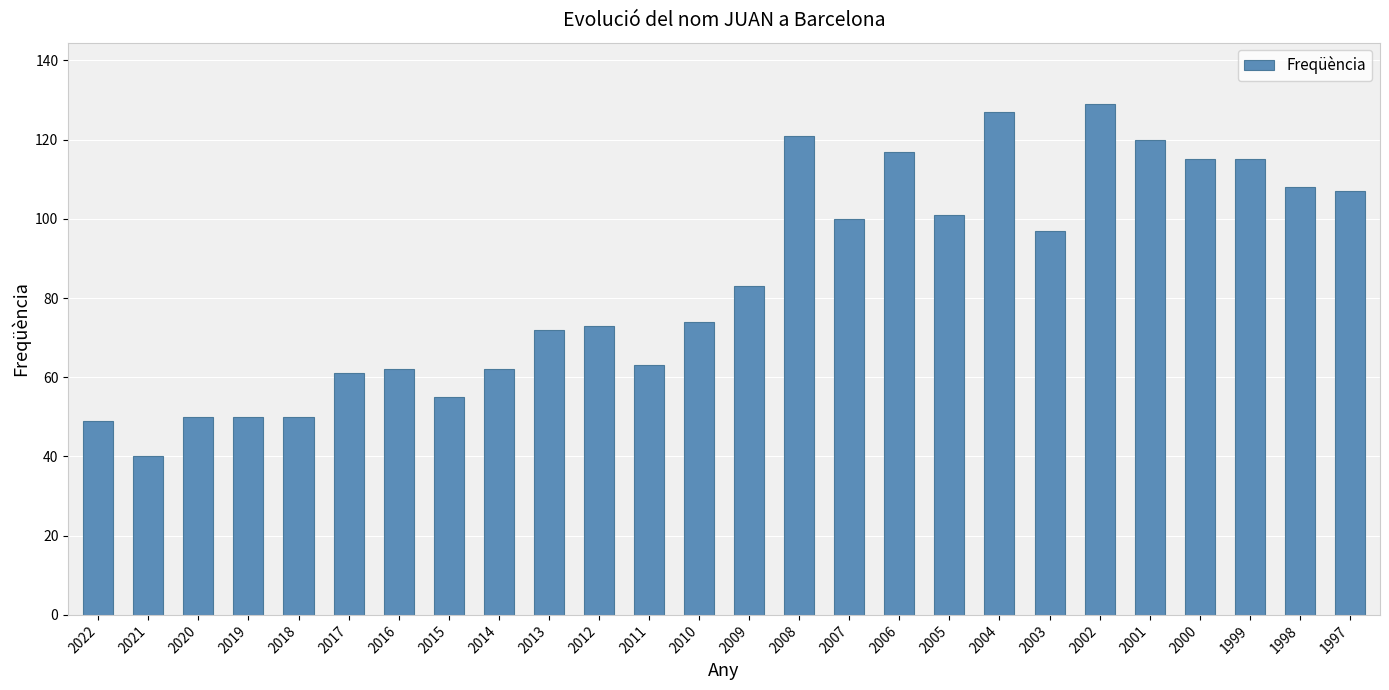

What is the value of the 21st bar from the left?

129